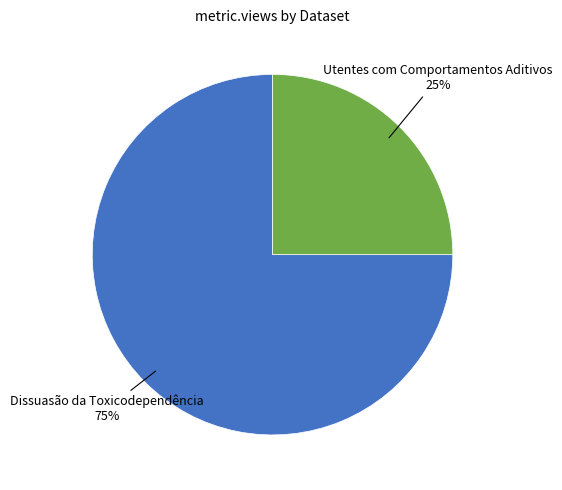

To the nearest percent, what is the difference between the Utentes com Comportamentos Aditivos and Dissuasão da Toxicodependência slice percentages?

50%